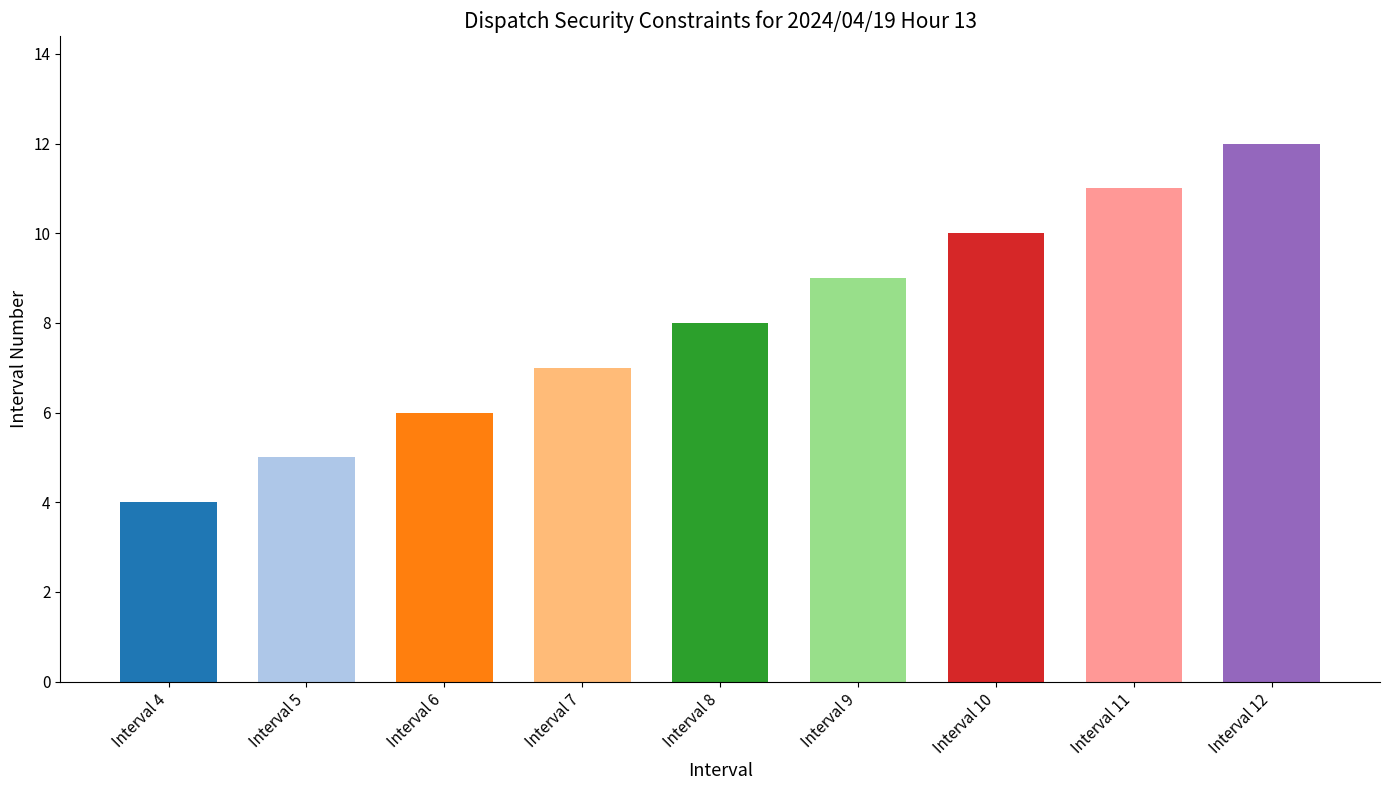

Approximately how many times larger is the value at Interval 9 compared to Interval 5?

1.8